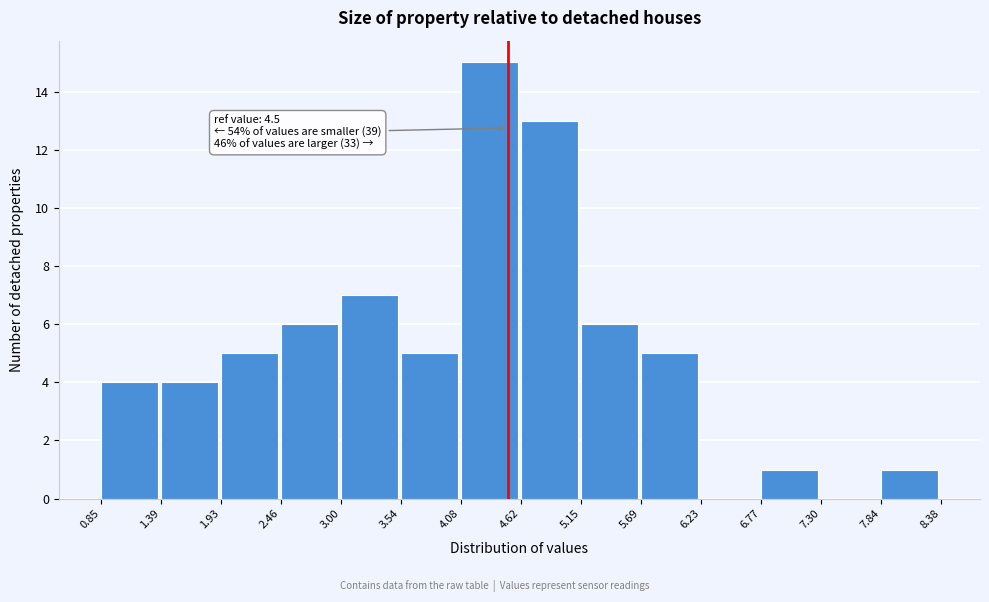

Which range on the x-axis has the tallest bar?

4.08 to 4.62